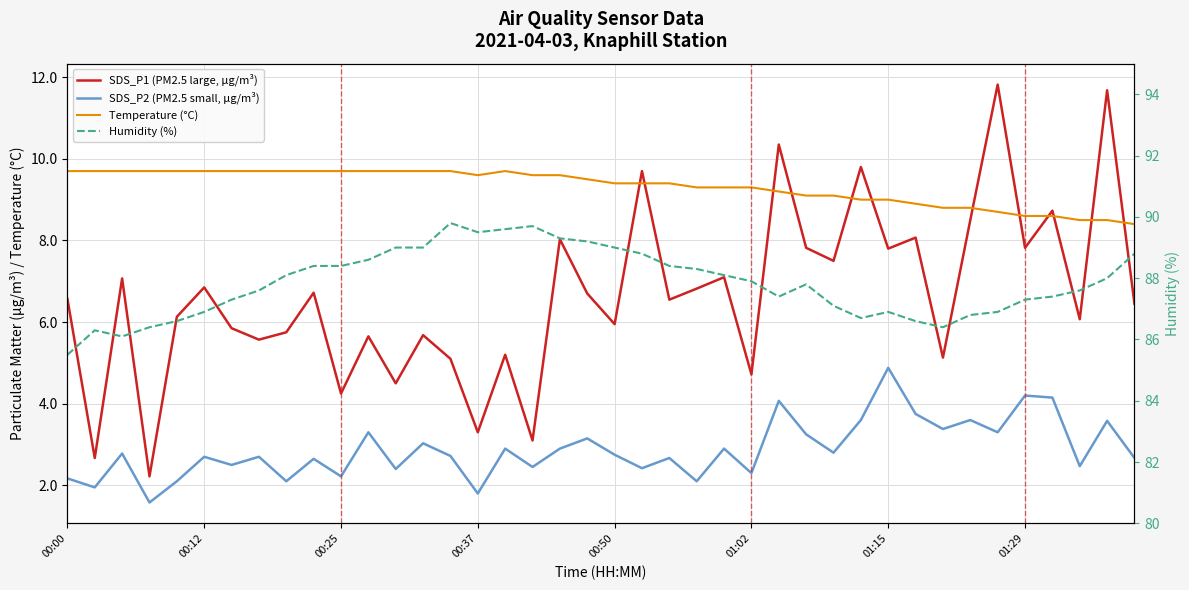

What is the label of the 31st point from the right?

9